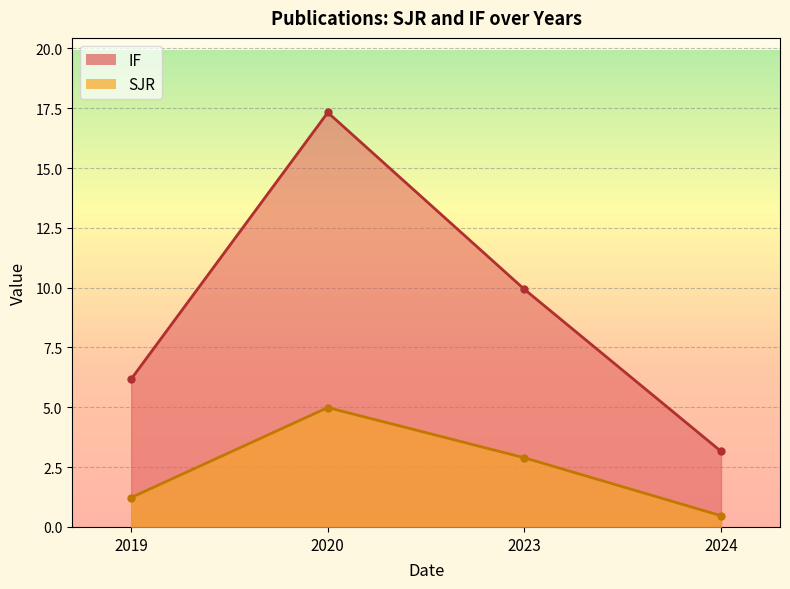

What is the highest value of the SJR series?

5.0